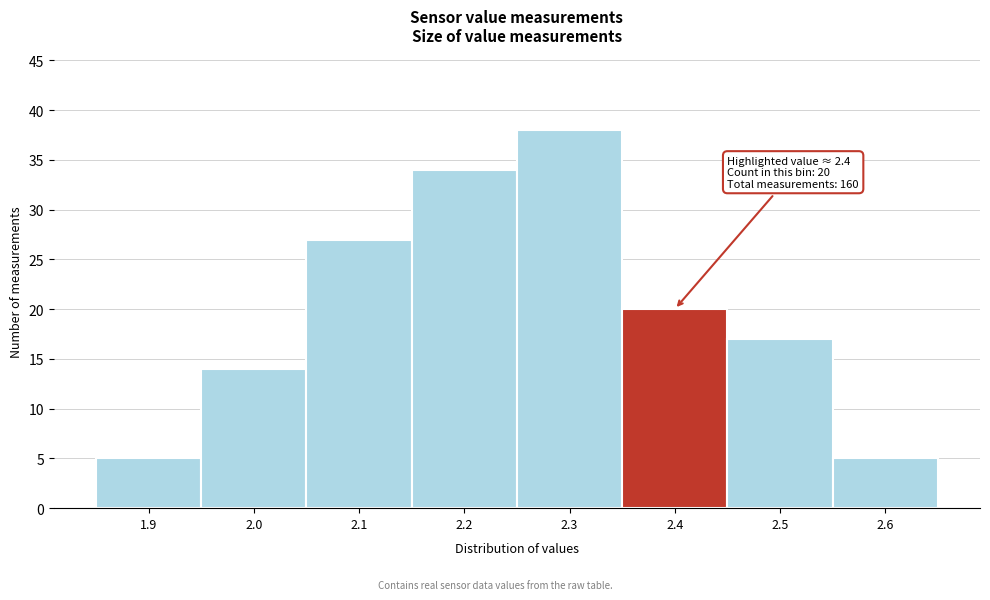

Reading right to left, extract all data points from this chart.

5	17	20	38	34	27	14	5